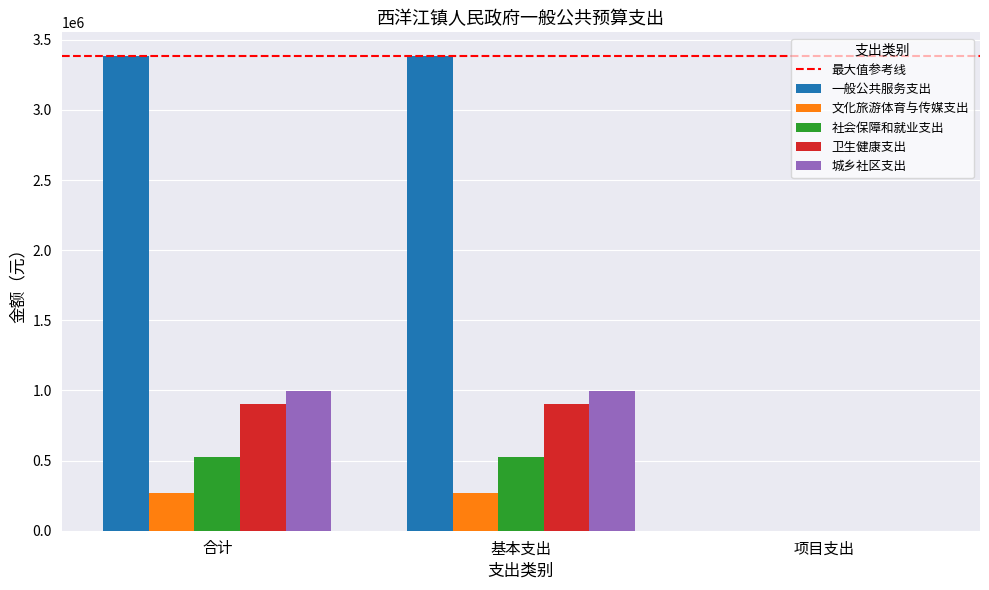

What is the highest value of the 文化旅游体育与传媒支出 series?

272173.7